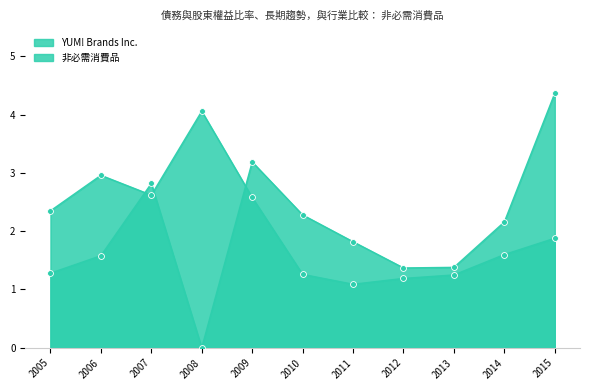

At which category is the sum across all series the highest?

2015